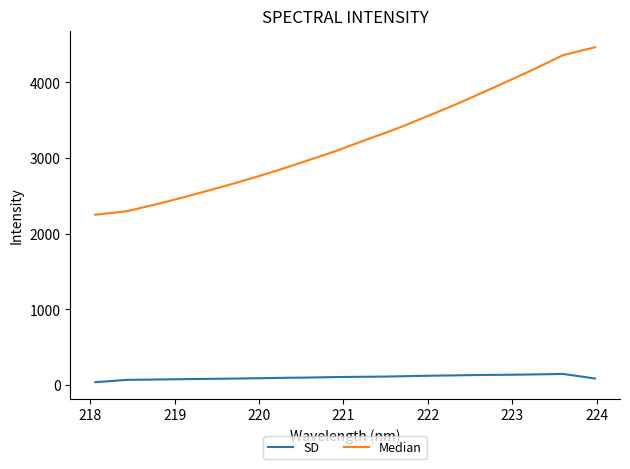

What is the lowest value of the Median series?

2250.8